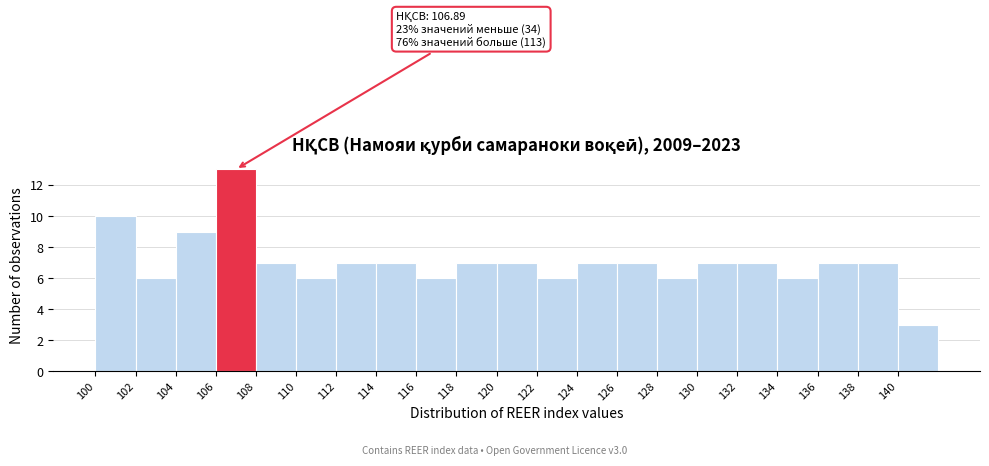

Which range on the x-axis has the tallest bar?

106 to 108